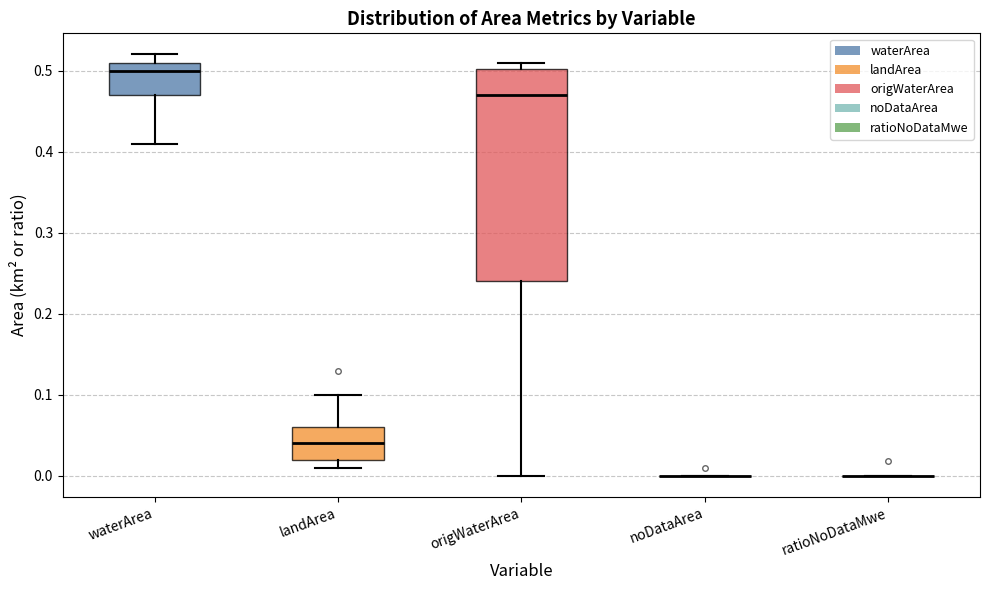

Which box is the tallest, from its lower edge to its upper edge?

origWaterArea